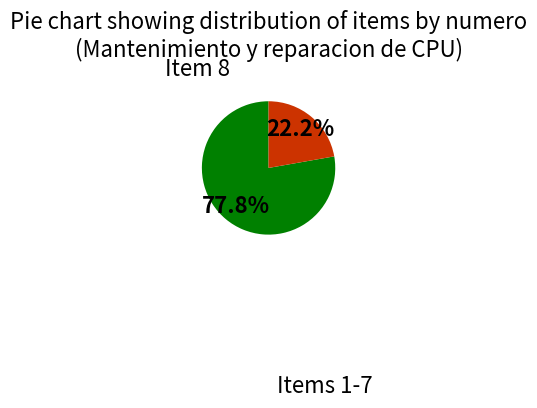

Is there a majority slice in this chart?

Yes